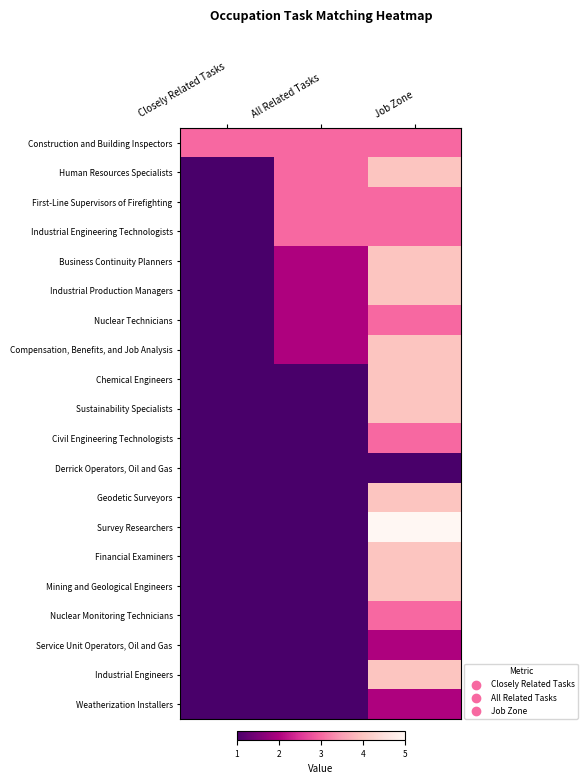

Which category has the lowest value across all series?

Closely Related Tasks